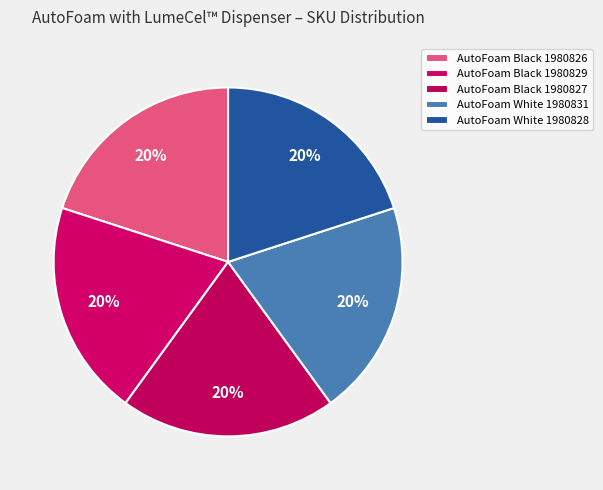

Is it true that AutoFoam White 1980831 is 33% of the pie?

False